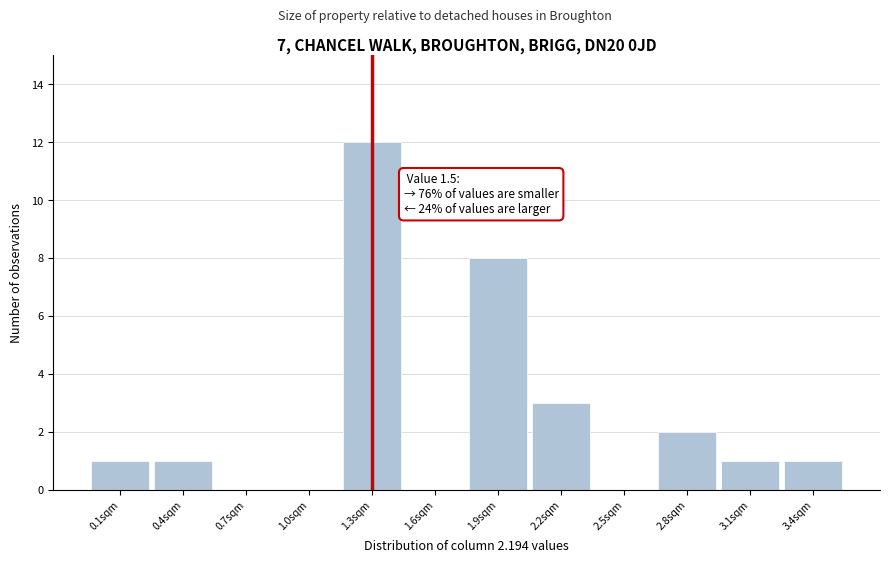

Reading right to left, extract all data points from this chart.

3.4sqm=1	3.1sqm=1	2.8sqm=2	2.5sqm=0	2.2sqm=3	1.9sqm=8	1.6sqm=0	1.3sqm=12	1.0sqm=0	0.7sqm=0	0.4sqm=1	0.1sqm=1